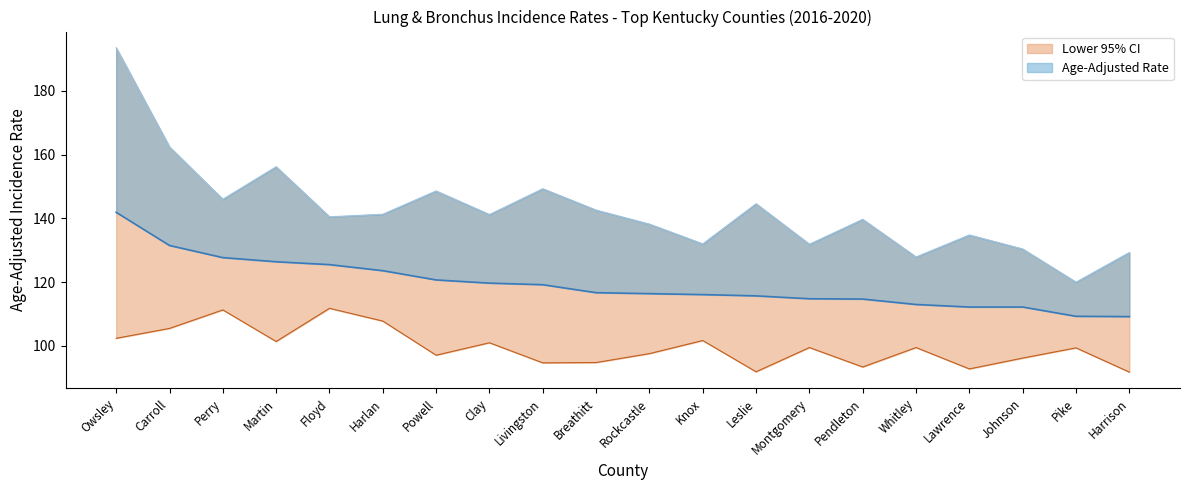

At Floyd, list the series in order from smallest to largest.

Lower 95% CI, Age-Adjusted Rate, Upper 95% CI